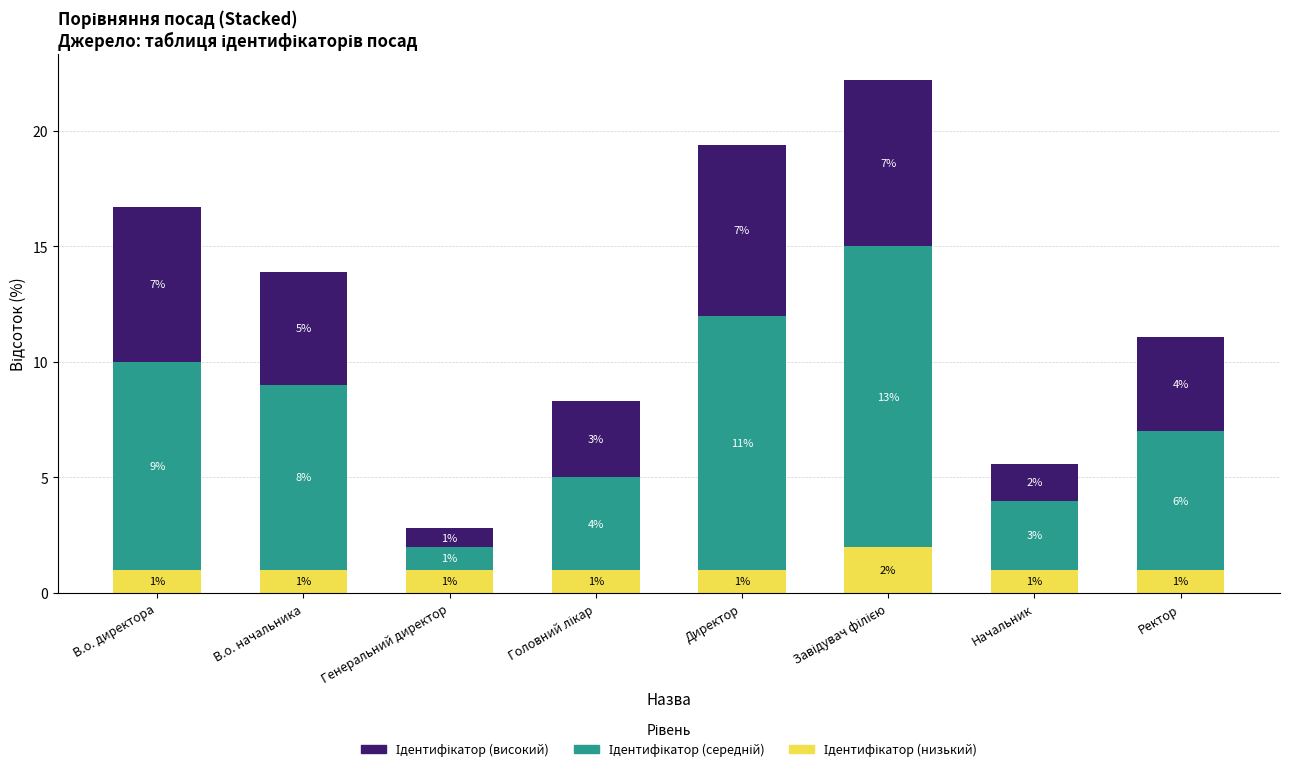

Count the number of categories in the chart.

8